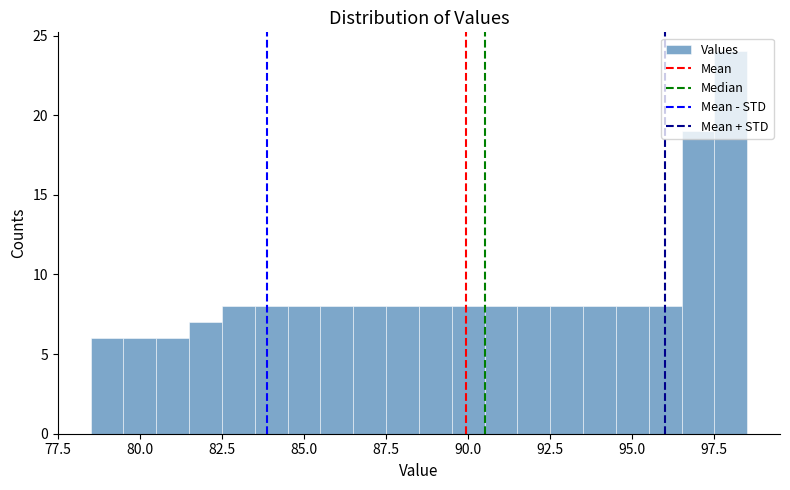

Read against the x-axis, roughly where is the centre of the tallest bar?

98.0